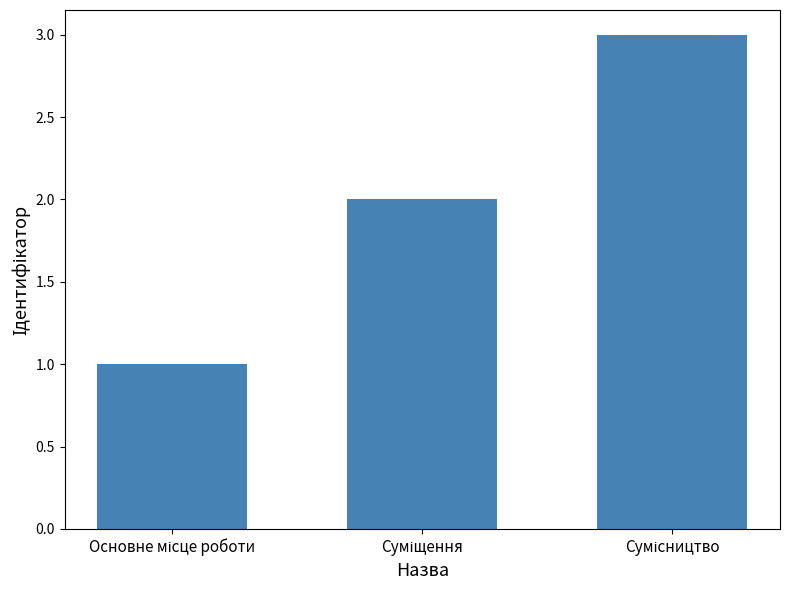

What is the sum of all values?

6